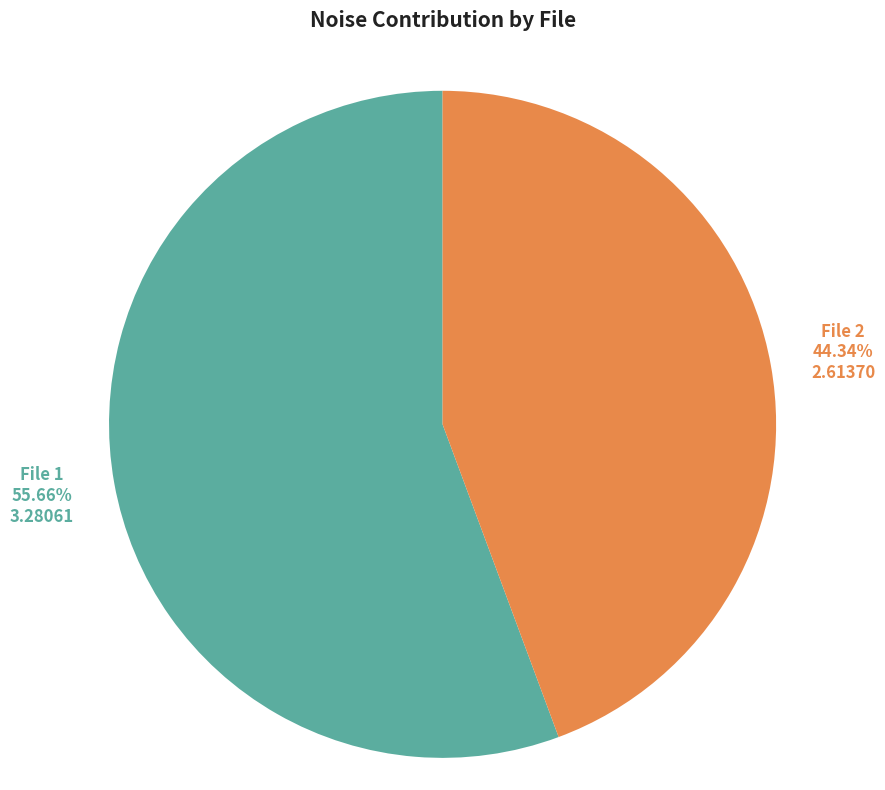

Approximately how many times larger is the value at File 2 compared to File 1?

0.8